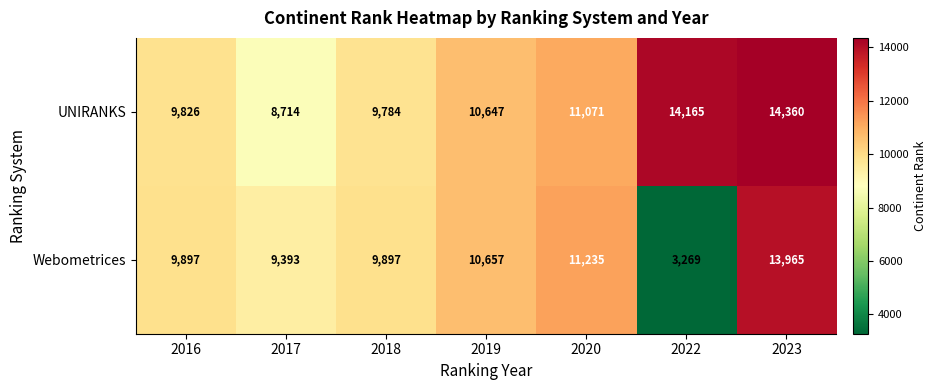

The value of UNIRANKS at 2016 is 4861. True or false?

False